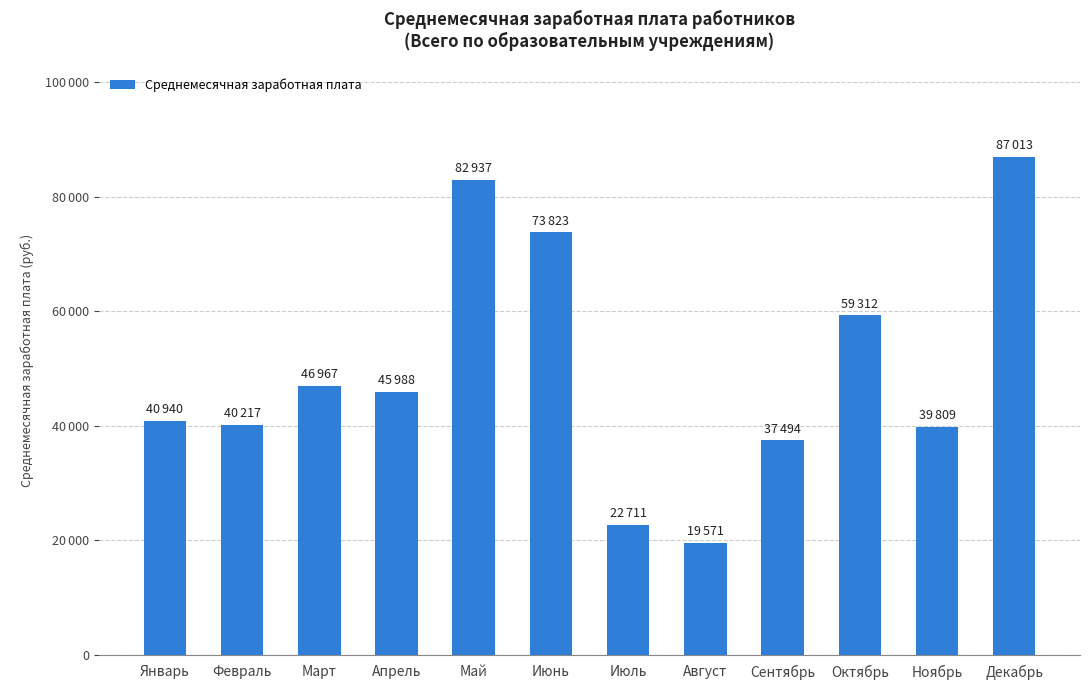

Does the chart contain any negative values?

No